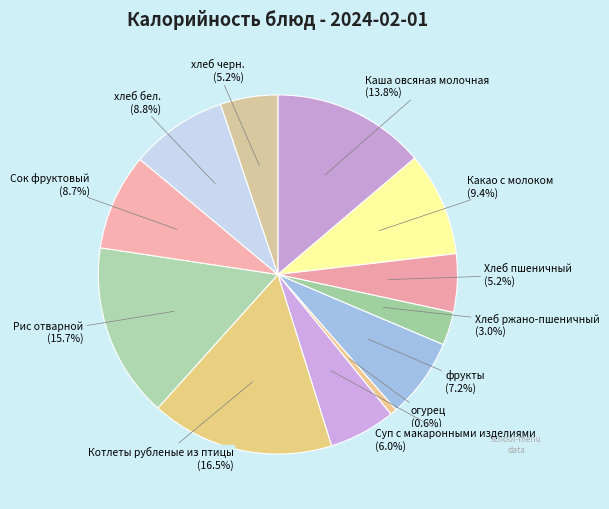

Which slice is the smallest?

огурец